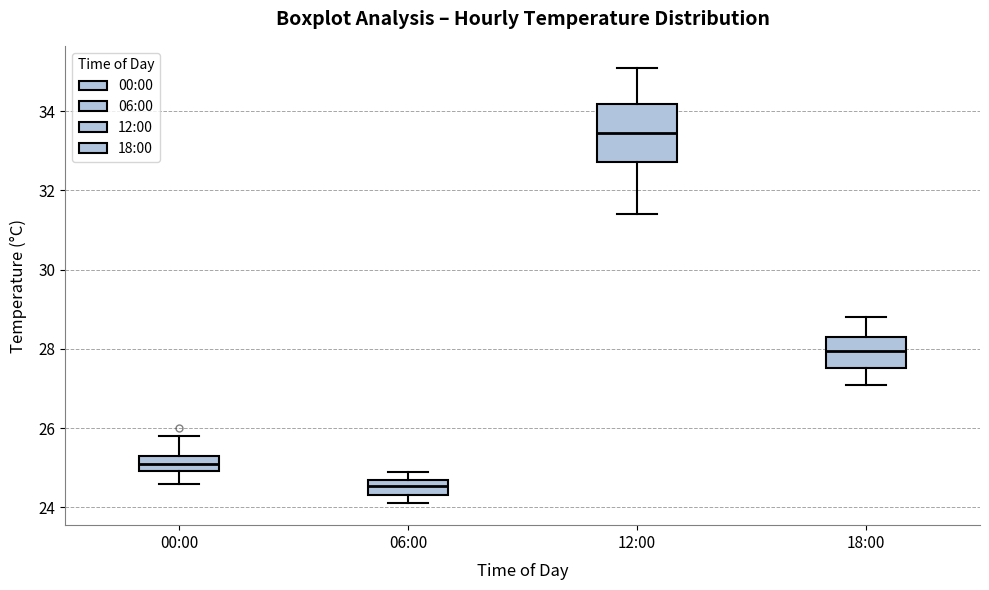

Reading left to right, read every box against the y-axis: the position of its median line, the range the box covers, and the ends of its whiskers. The values are not printed on the chart, so give them approximately, as read against the axis.

00:00: median 25.2, box 25.0 to 25.4, whiskers 24.6 to 25.8
06:00: median 24.6, box 24.4 to 24.8, whiskers 24.2 to 25.0
12:00: median 33.4, box 32.8 to 34.2, whiskers 31.4 to 35.2
18:00: median 28.0, box 27.6 to 28.4, whiskers 27.2 to 28.8